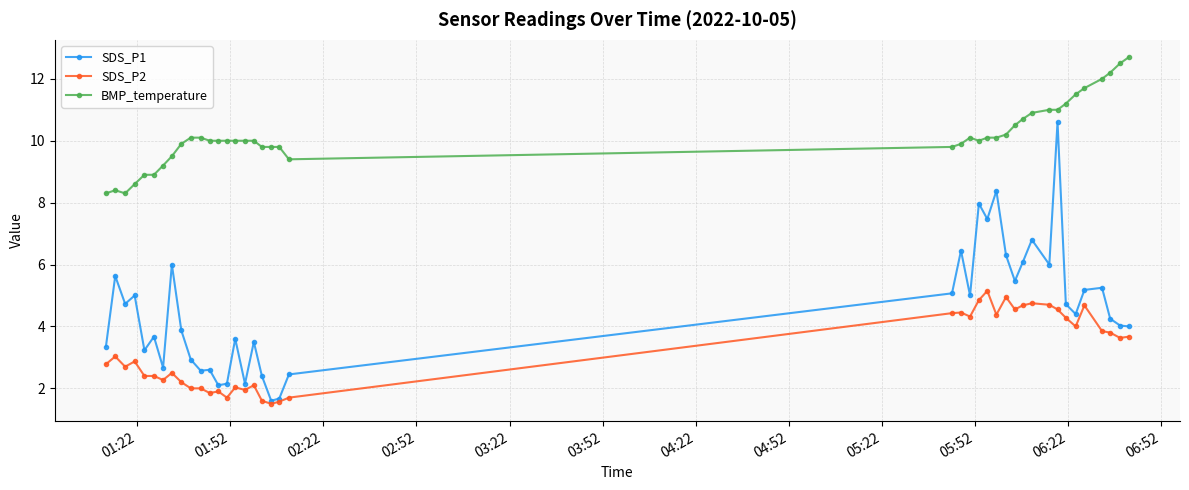

Which series has the largest total across all categories?

BMP_temperature